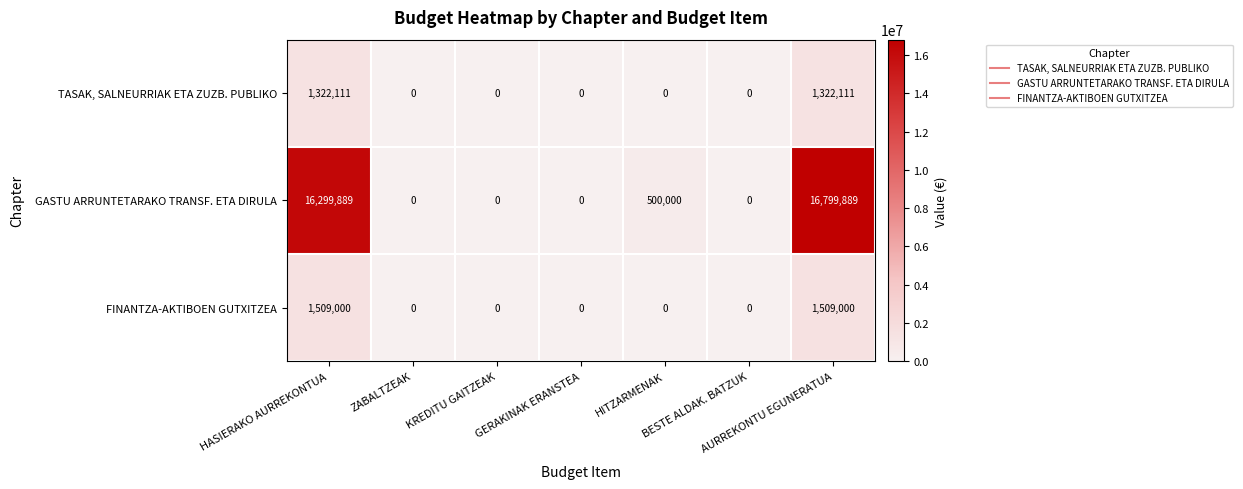

At which category is the sum across all series the highest?

AURREKONTU EGUNERATUA